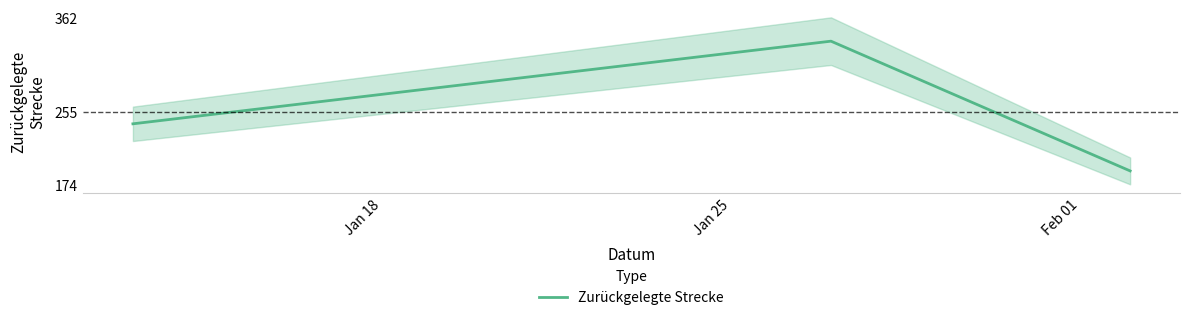

What is the lowest value of the Zurückgelegte Strecke series?

189